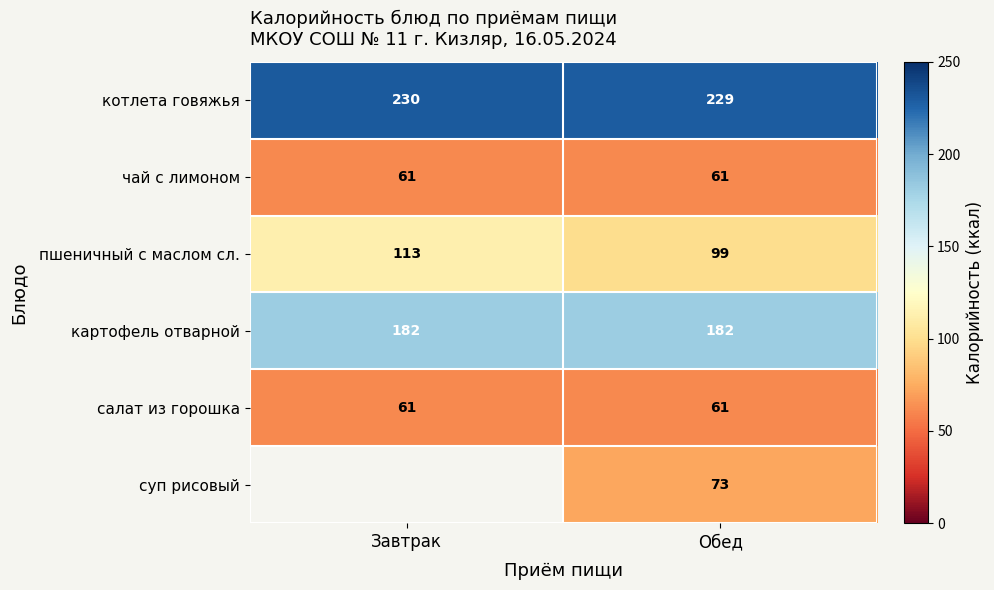

What is the difference between the highest and lowest values at Обед?

168